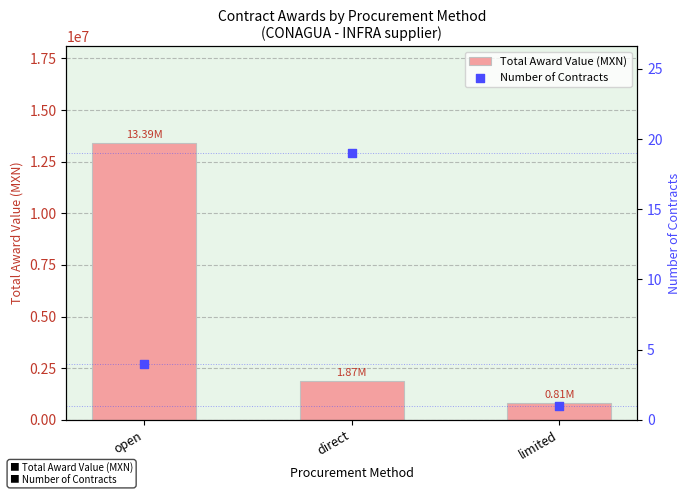

What are all the series names shown in the legend?

Total Award Value (MXN), Number of Contracts